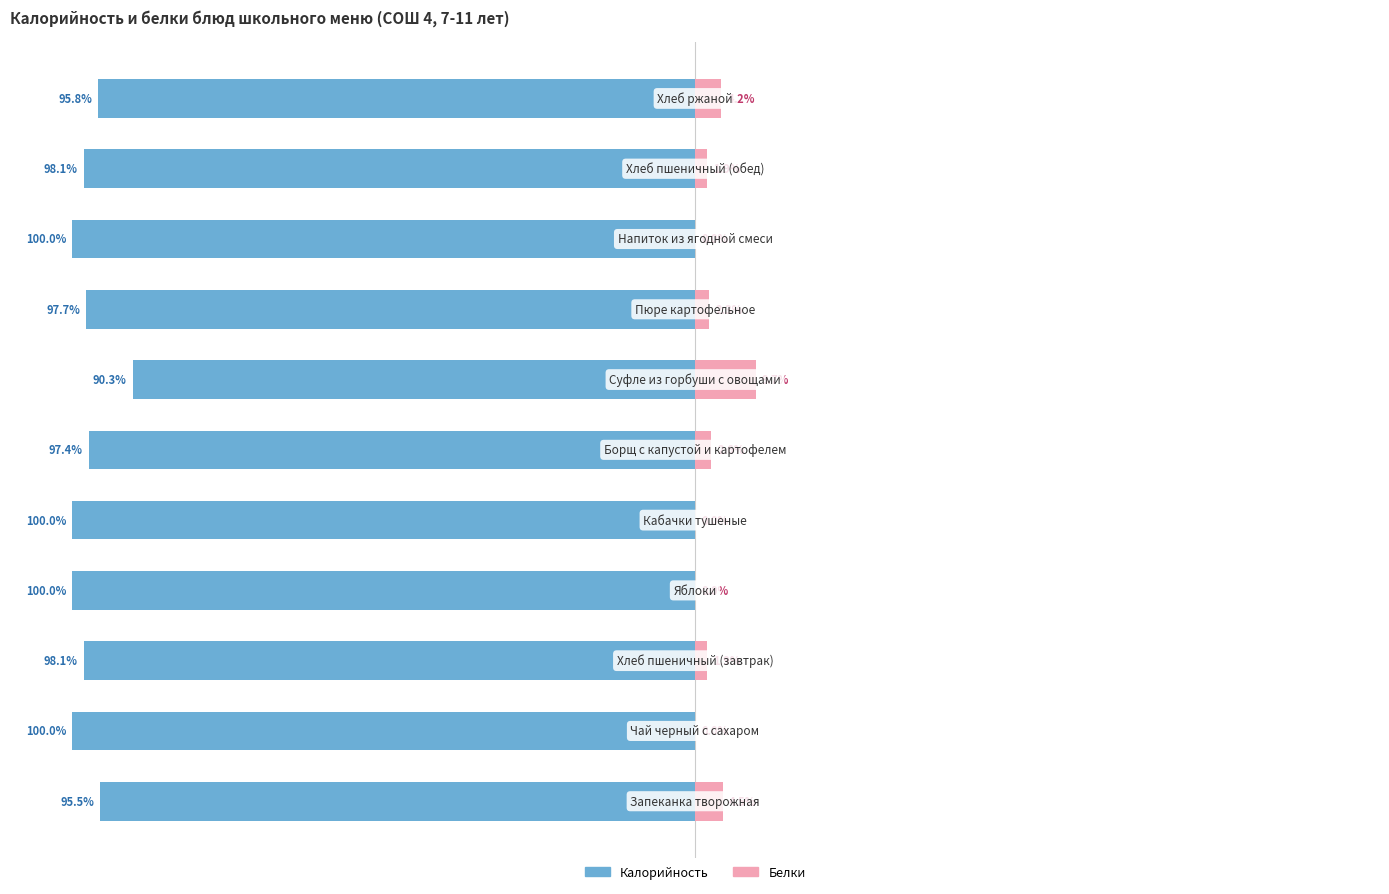

What is the difference between the Белки values at 2 and 0?

2.6